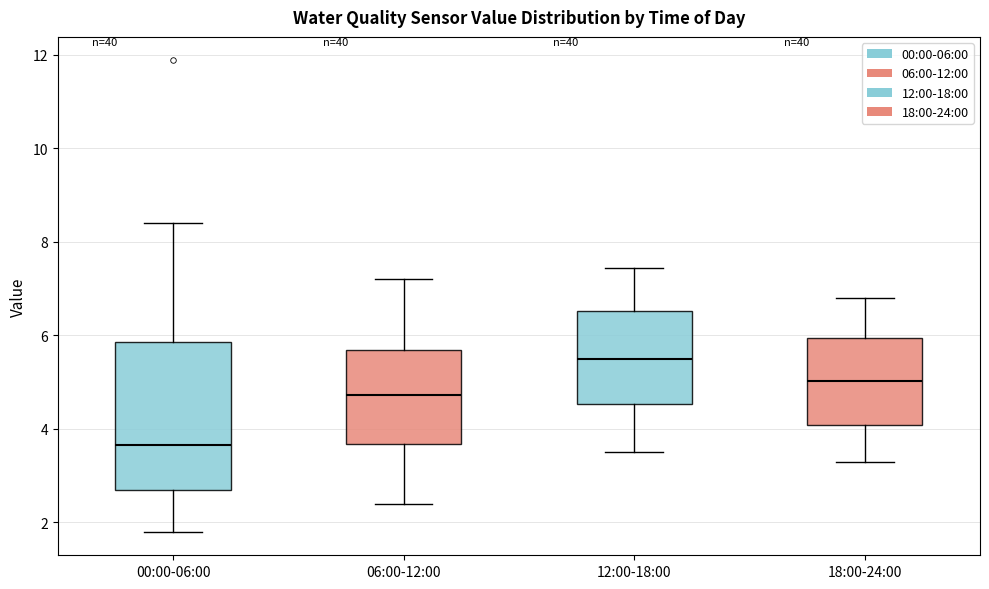

Comparing the boxes themselves (not the whiskers), which one is the tallest?

00:00-06:00